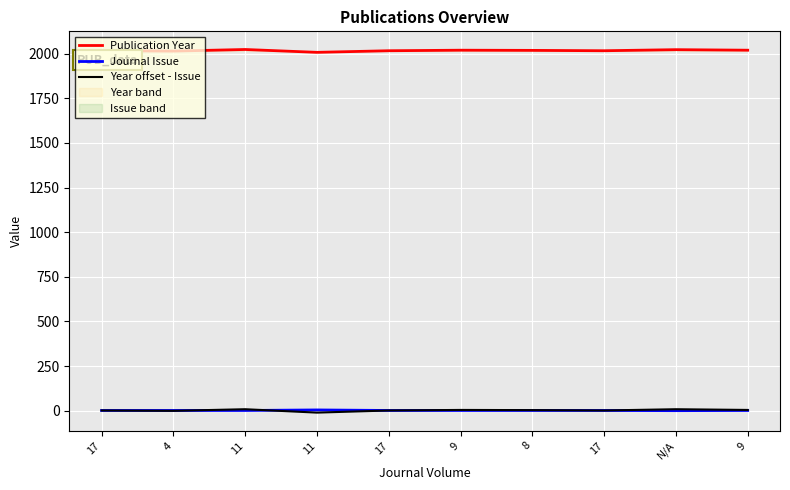

Reading left to right, transcribe all the data shown in this chart.

Publication Year: 2017	2015	2024	2008	2017	2020	2019	2017	2023	2020
Journal Issue: 1	1	1	4	1	1	1	1	0	1
Year offset - Issue: 1	-1	8	-11	1	4	3	1	8	4